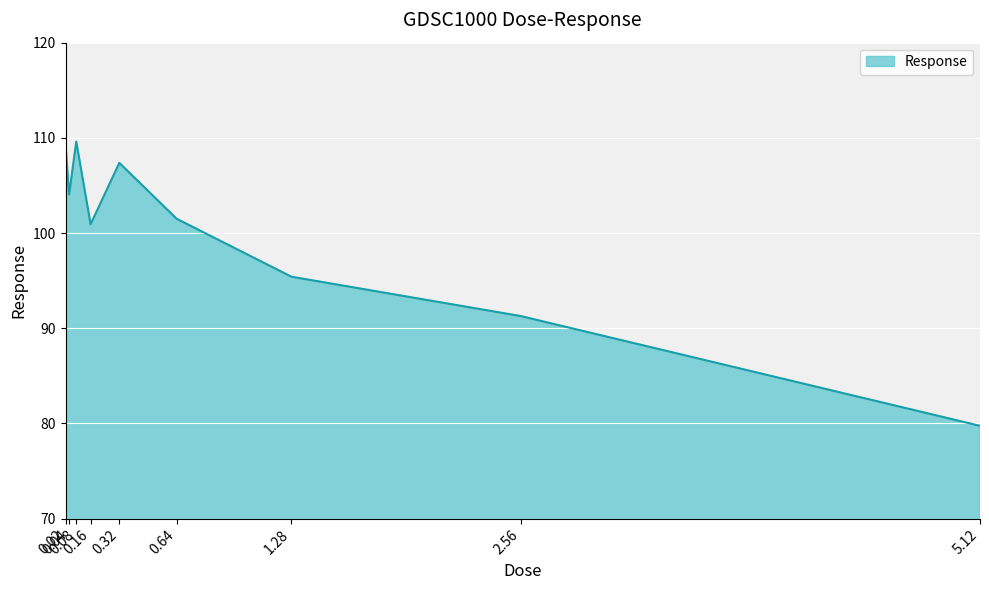

What is the maximum value shown in the chart?

109.6